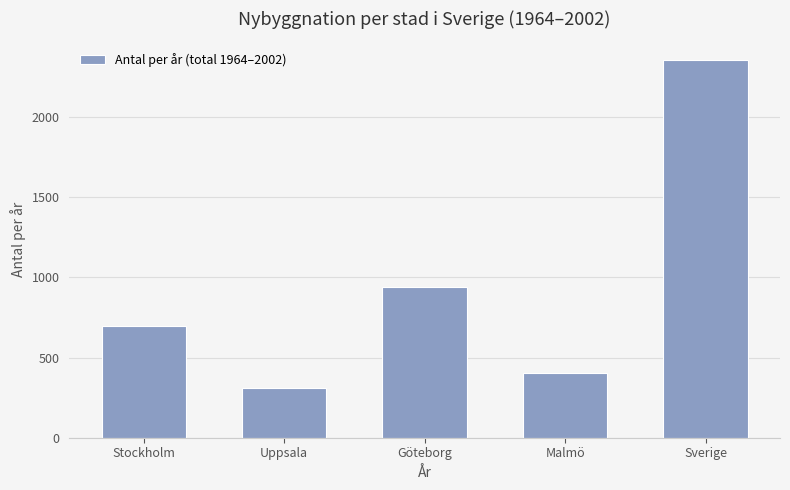

List the labels in order of value, largest first.

Sverige, Göteborg, Stockholm, Malmö, Uppsala